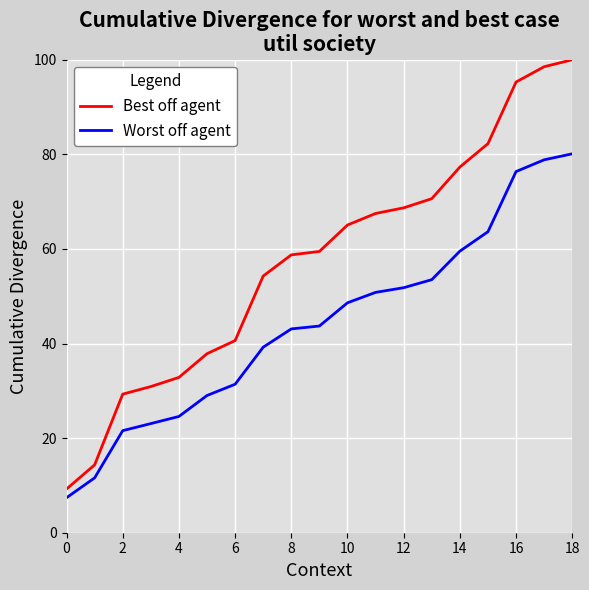

Which series has the largest range (max minus min)?

Best off agent